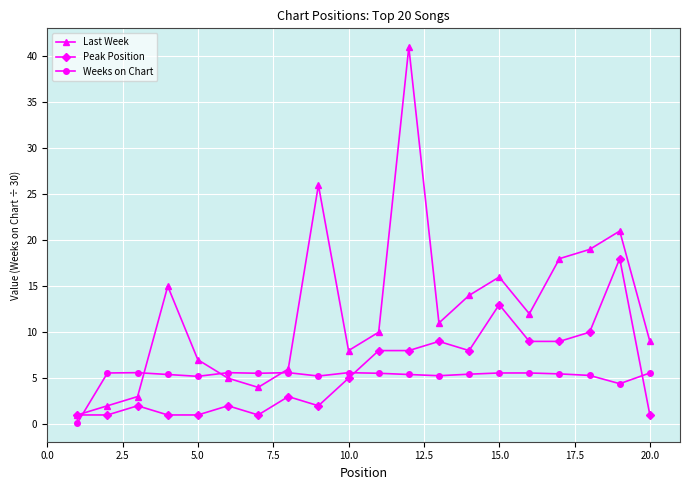

What is the average value of the Last Week series?

12.4